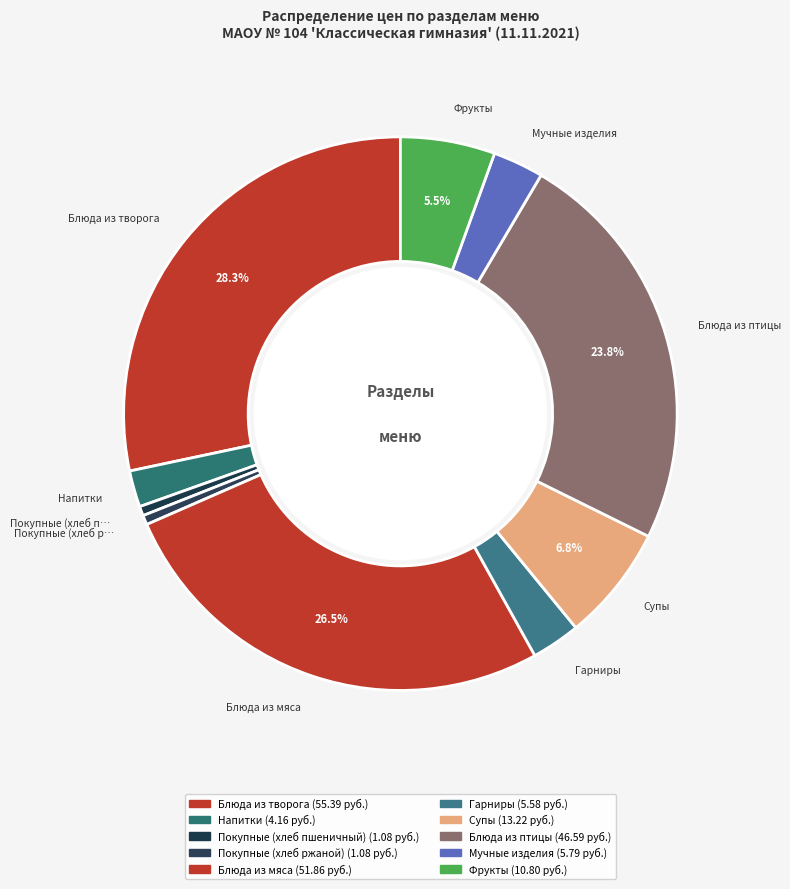

Count the number of slices in the pie.

10